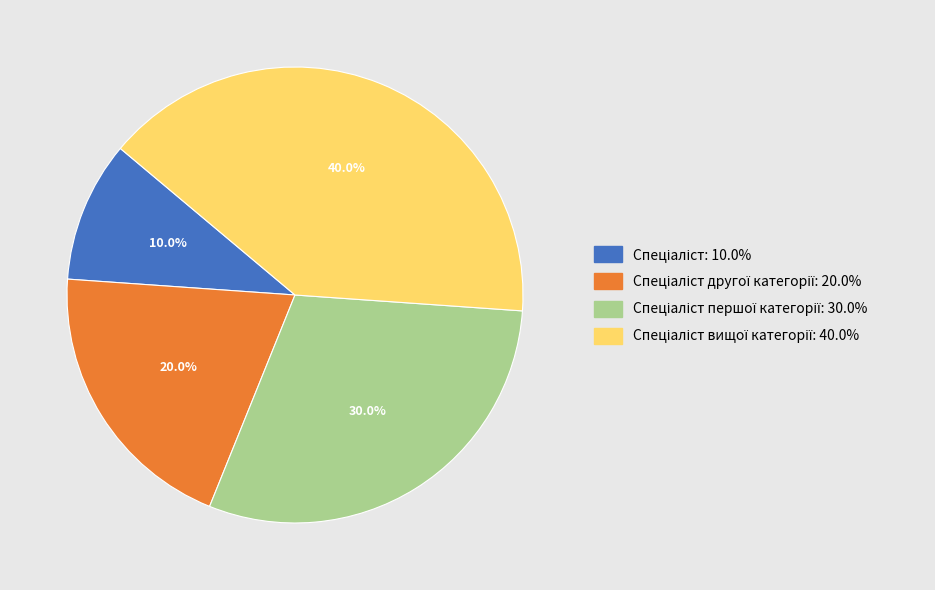

Is there any slice that represents more than half of the pie?

No